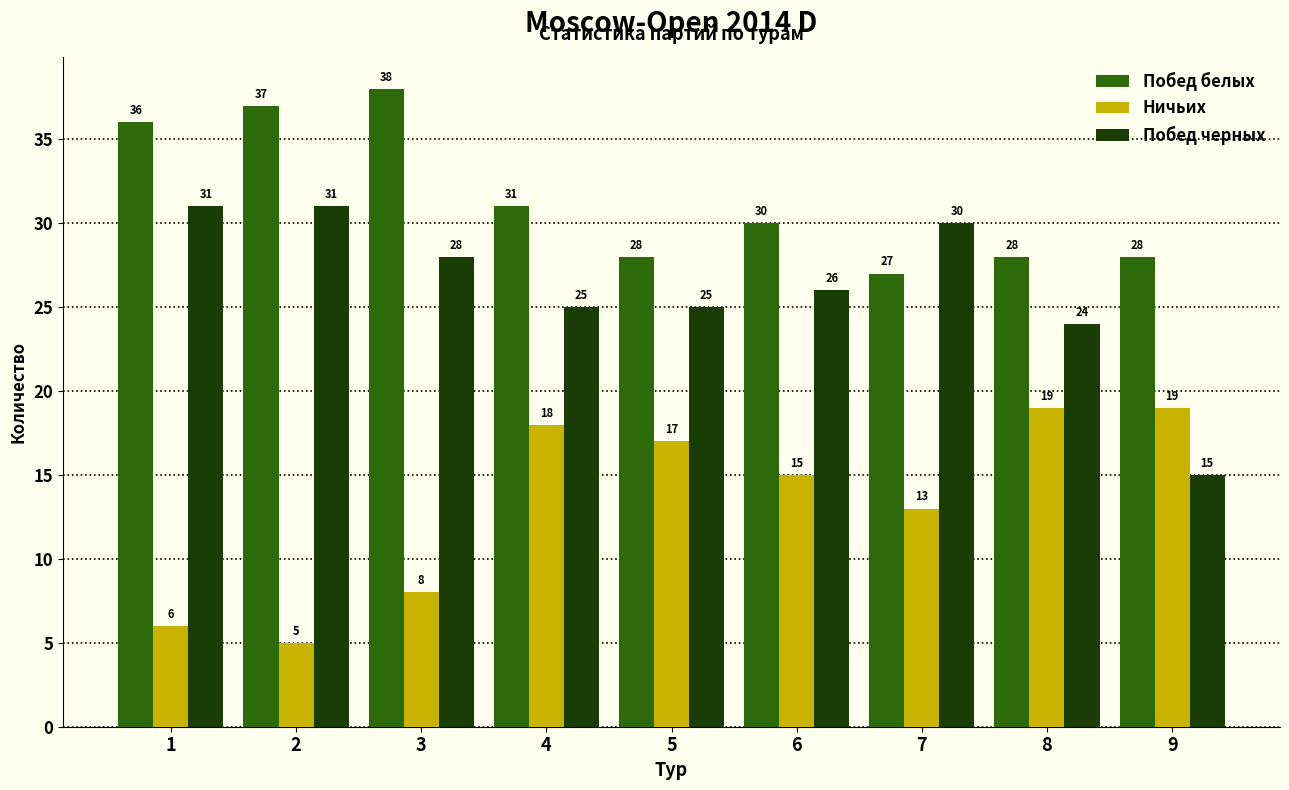

Reading right to left, what are all the values shown in this chart?

Побед белых: 9=28	8=28	7=27	6=30	5=28	4=31	3=38	2=37	1=36
Ничьих: 9=19	8=19	7=13	6=15	5=17	4=18	3=8	2=5	1=6
Побед черных: 9=15	8=24	7=30	6=26	5=25	4=25	3=28	2=31	1=31